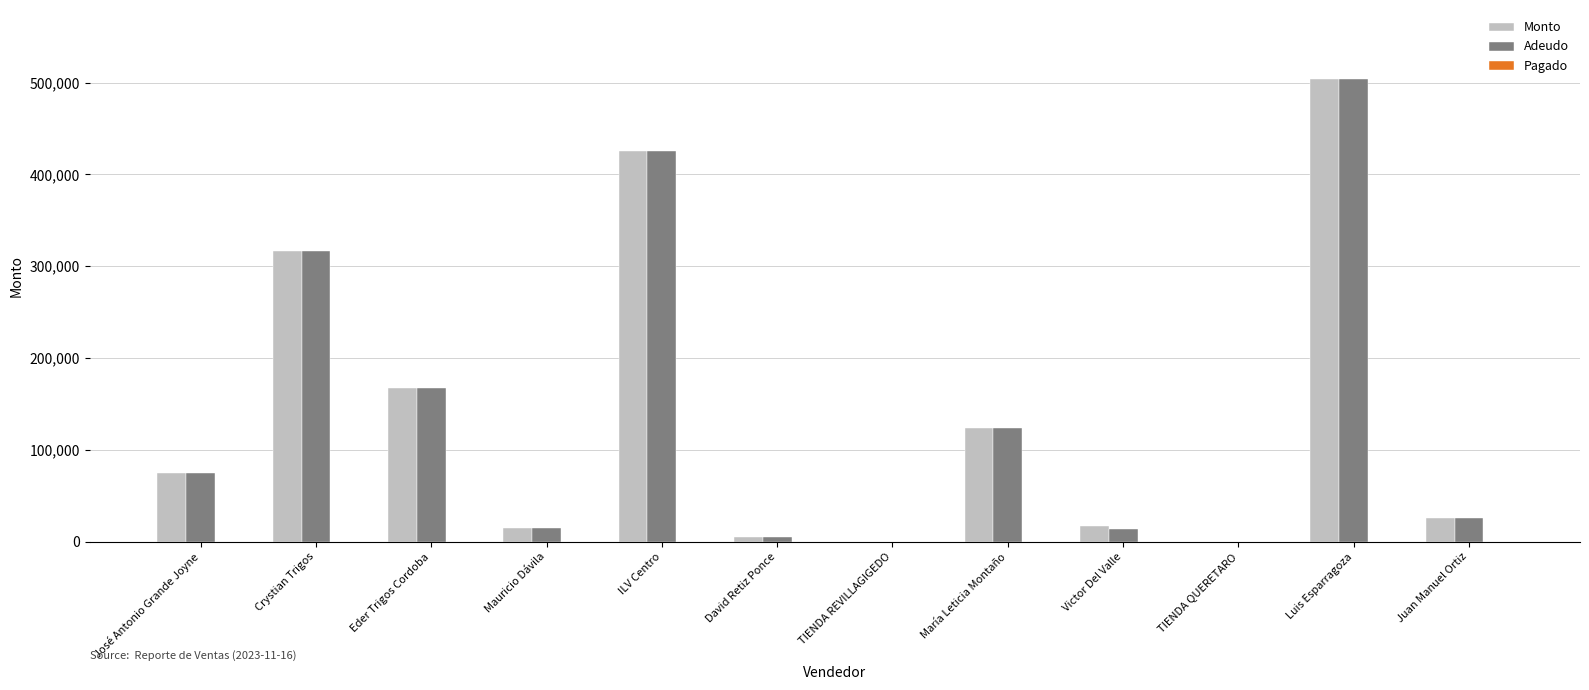

What is the spread (max minus min) of values at María Leticia Montaño?

0.0